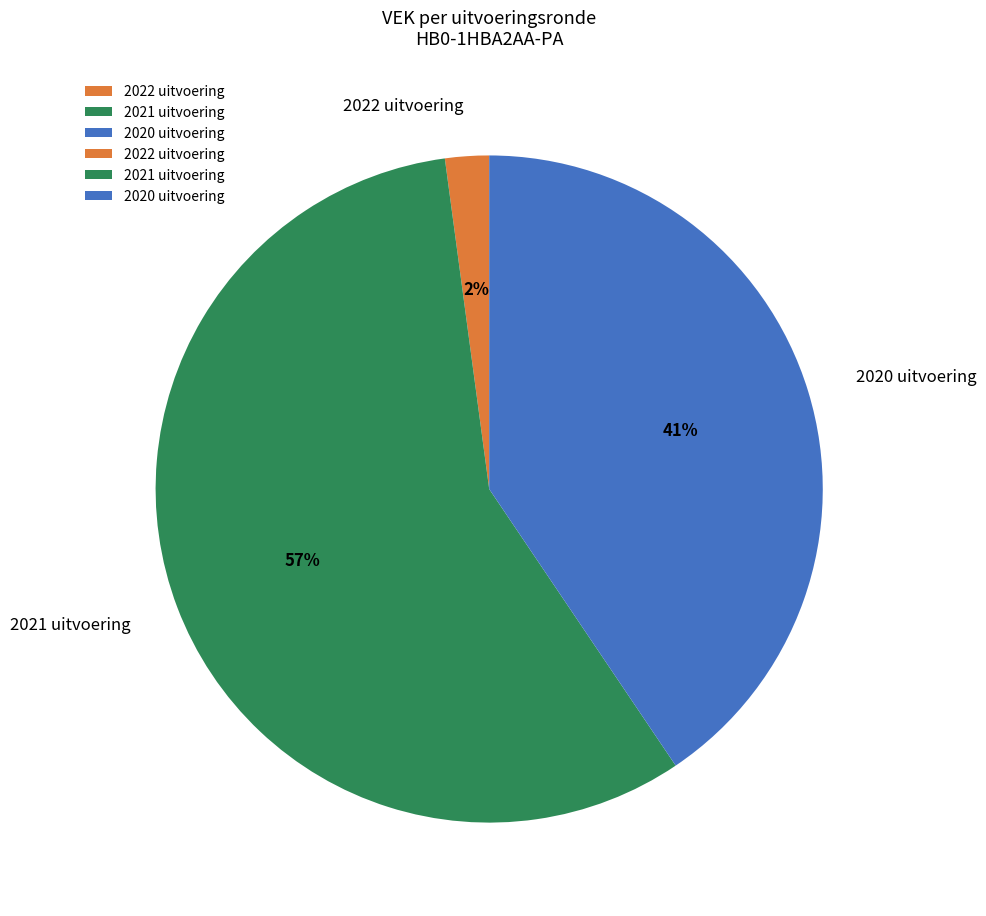

Rank the categories by value from lowest to highest.

2022 uitvoering, 2020 uitvoering, 2021 uitvoering